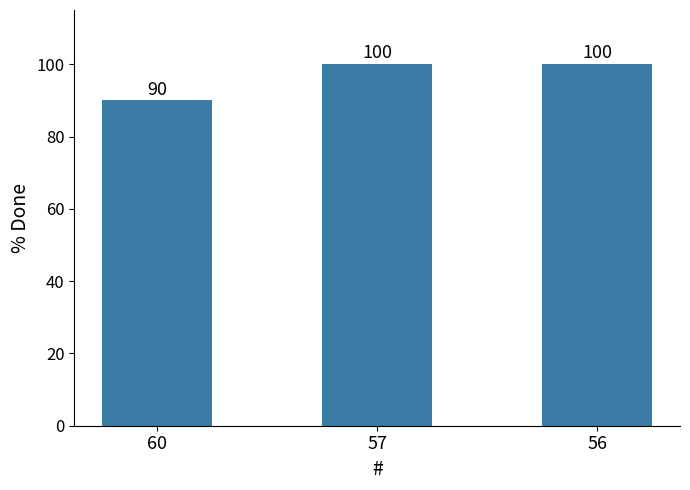

Where is the data nearest to the value 95?

60